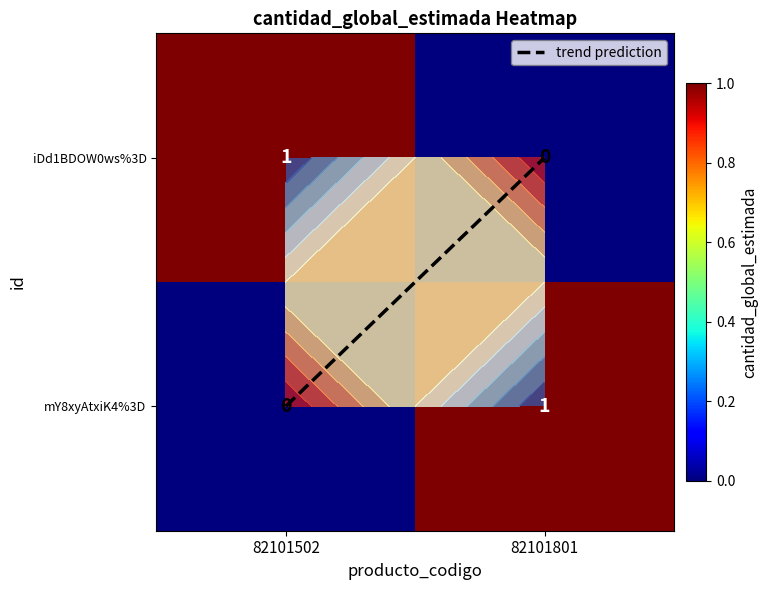

At which category does the chart reach its minimum across all series?

82101801